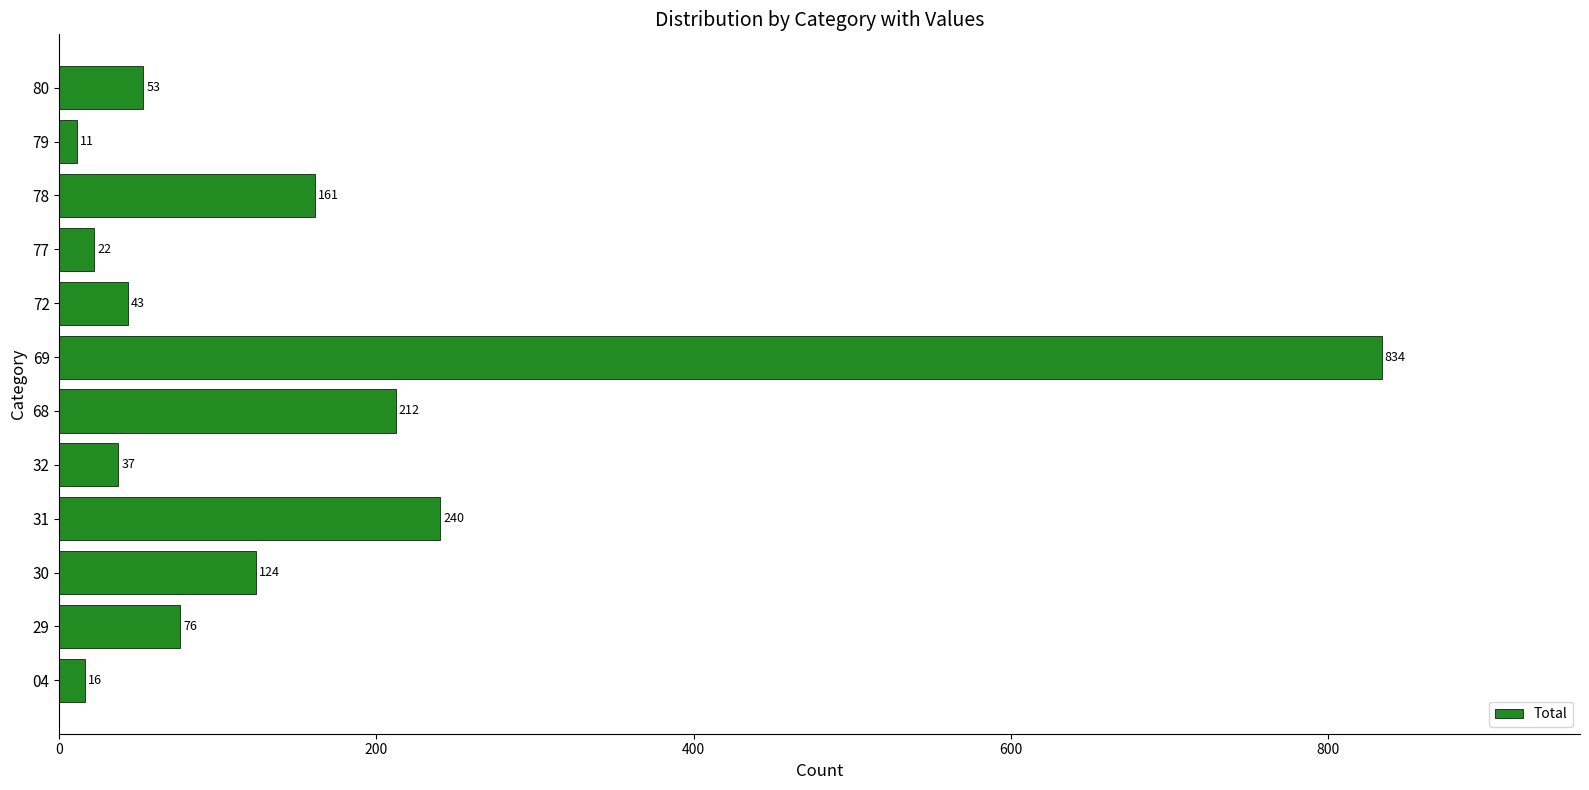

What is the sum of the values at 29 and 79?

87